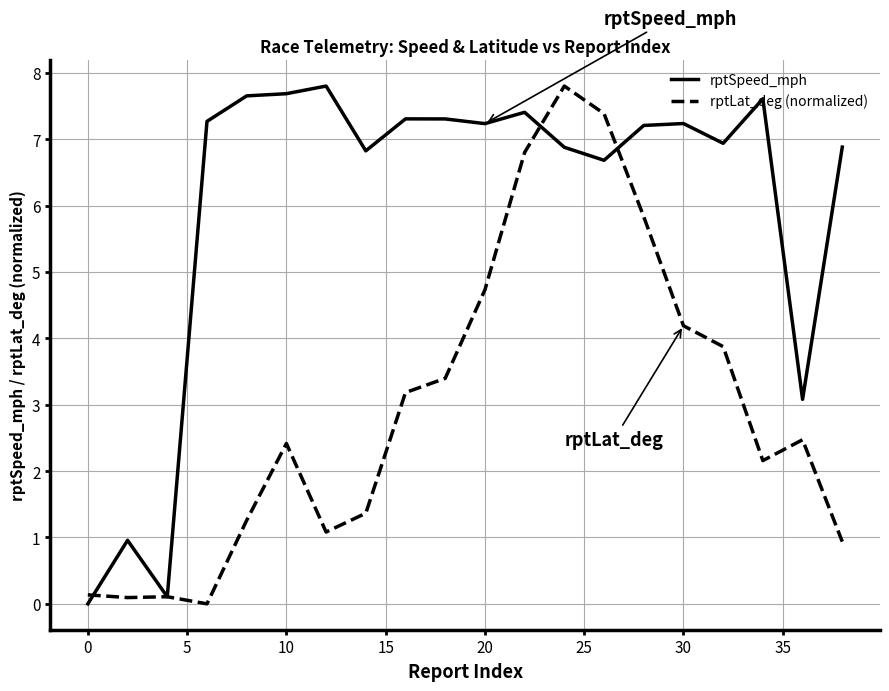

Which series has the largest total across all categories?

rptSpeed_mph